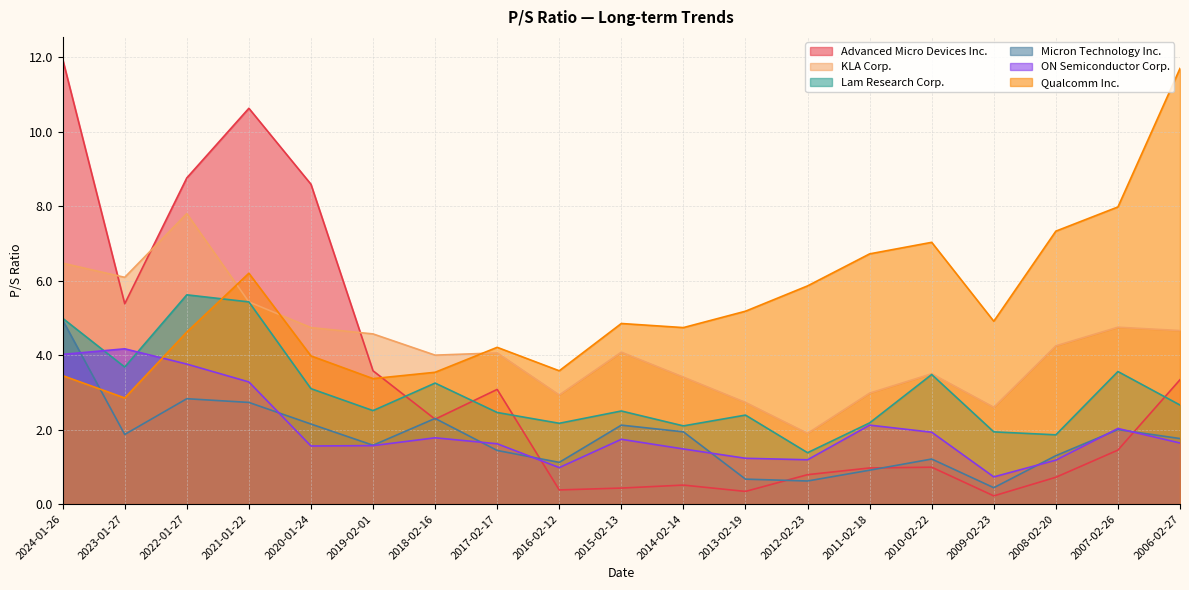

The Advanced Micro Devices Inc. series shows 1.0 at 2010-02-22. True or false?

True